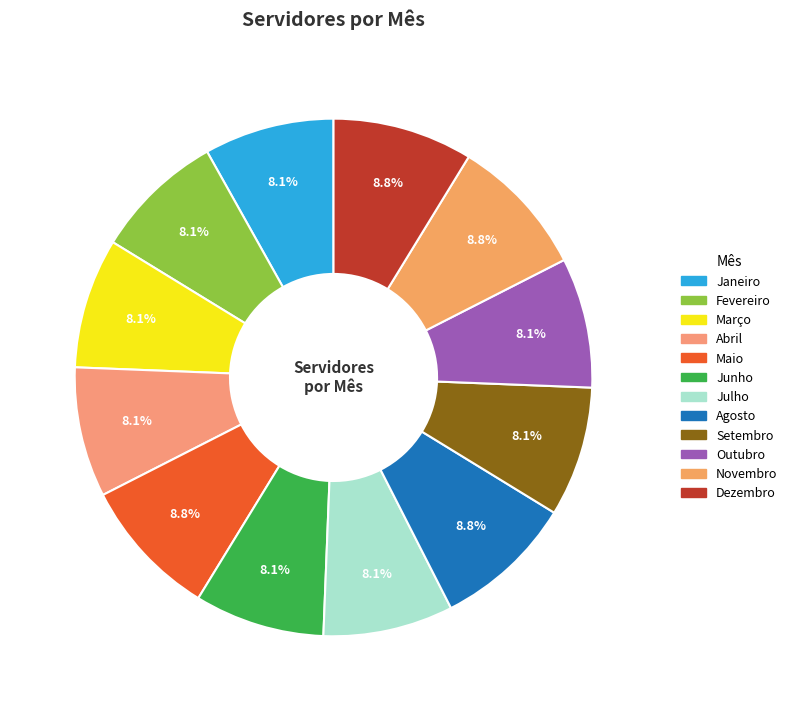

How many segments does this pie chart have?

12